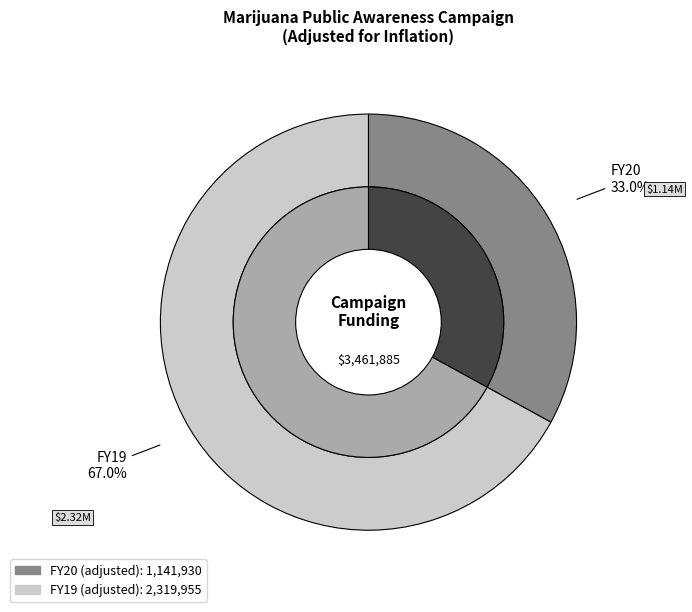

Do FY19 and FY20 together represent more than half of the pie?

Yes